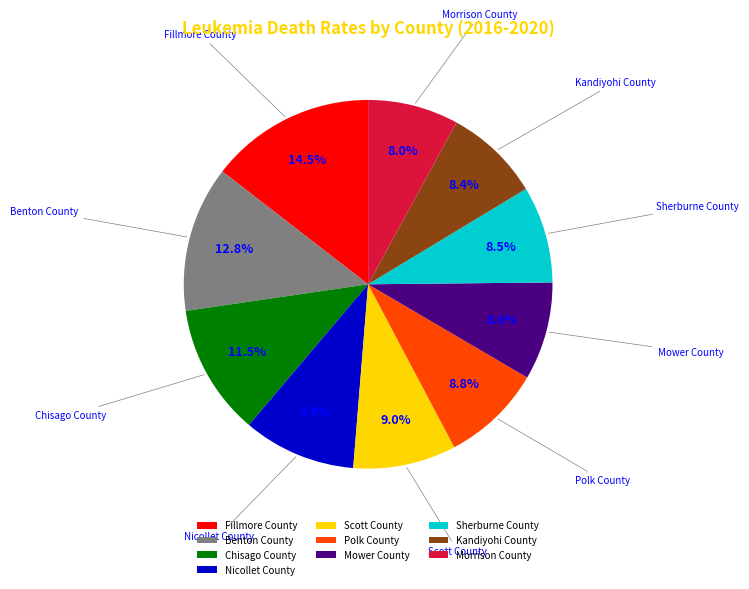

To the nearest percent, what is the combined percentage of Scott County and Mower County?

18%